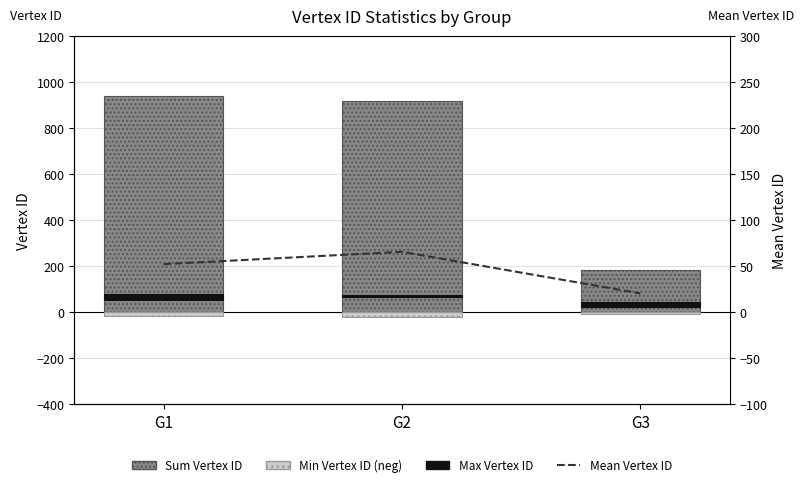

How many series are shown in this chart?

4